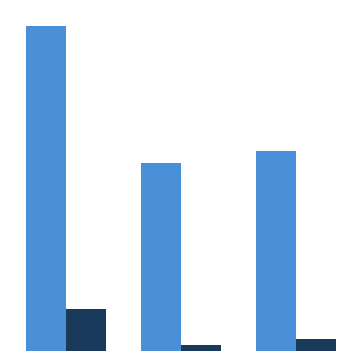

True or false: Series A has a value of 2712 at 2.

False